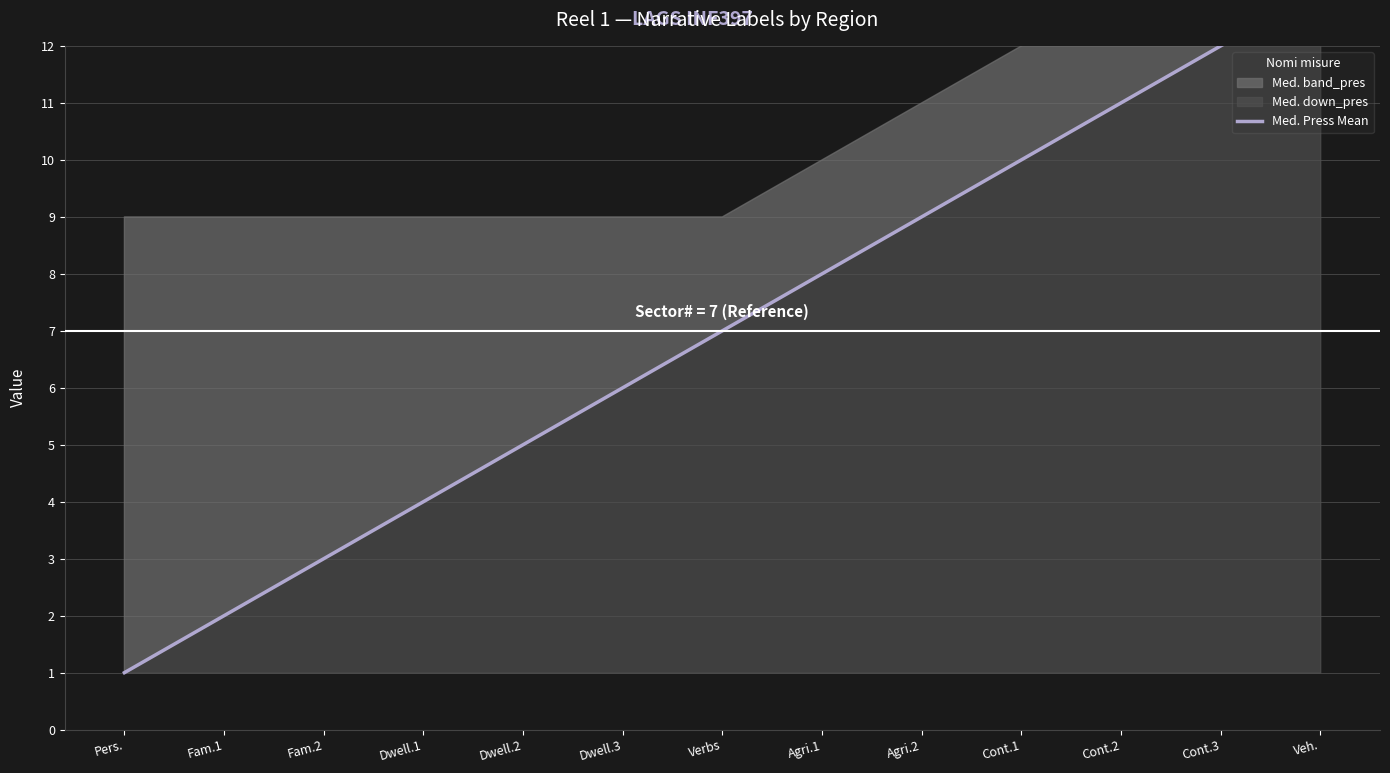

The value at Dwell.2 is 2. True or false?

False